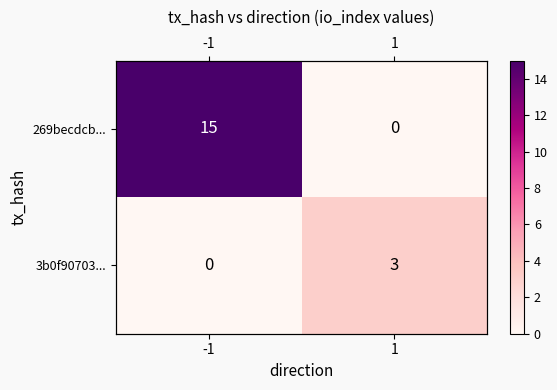

Rank the series by their average value, from lowest to highest.

3b0f90703..., 269becdcb...